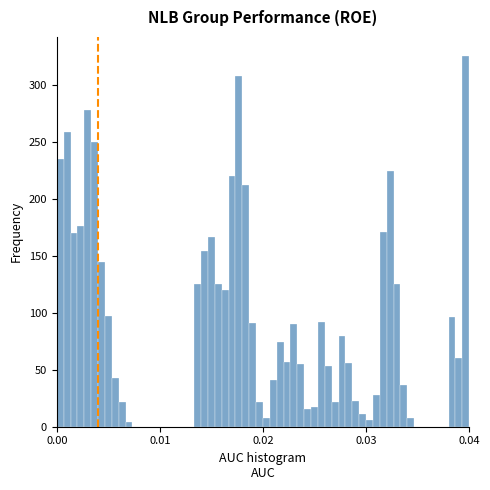

Read against the x-axis, roughly where is the centre of the tallest bar?

0.040